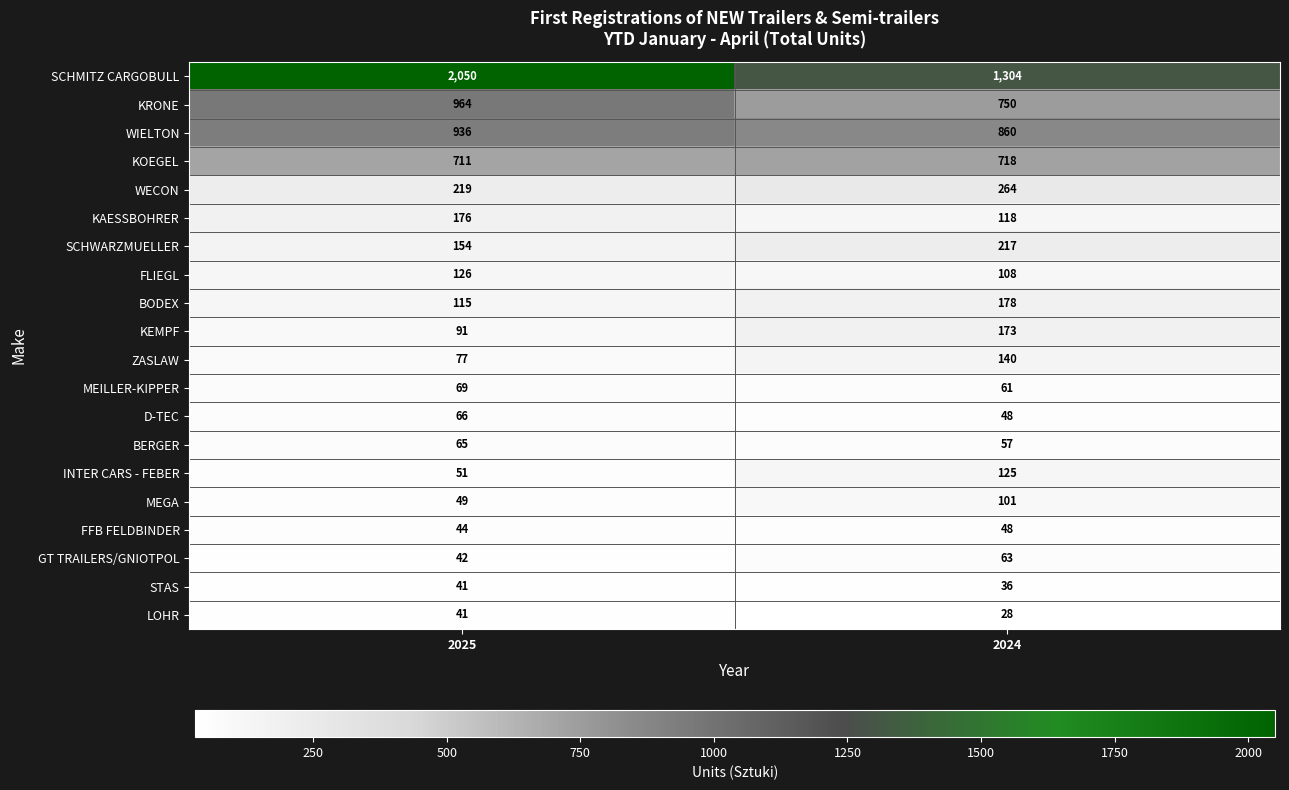

At which category does the chart reach its peak across all series?

2025